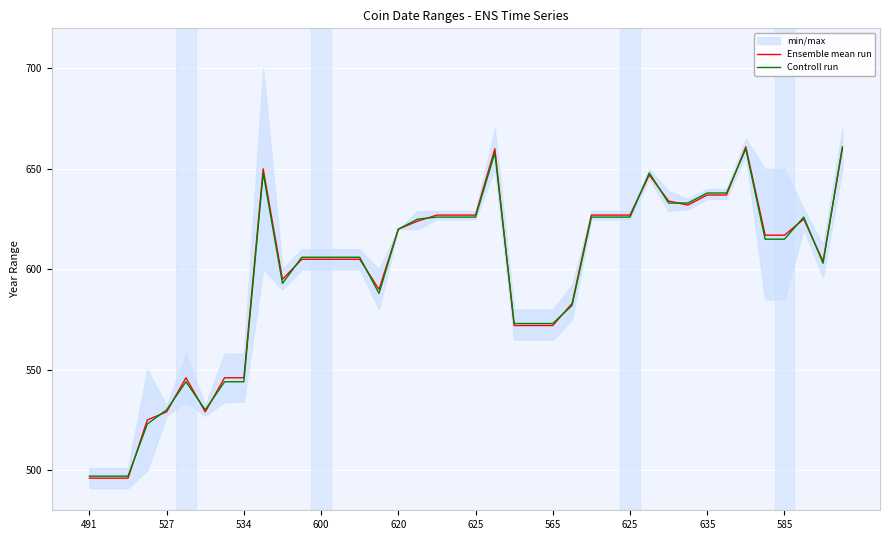

The value of Controll run at 34 is 660. True or false?

True